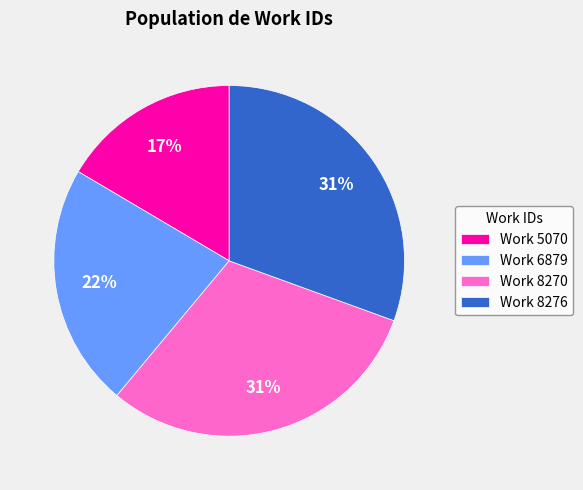

Is the sum of Work 8270 and Work 6879 greater than half?

Yes